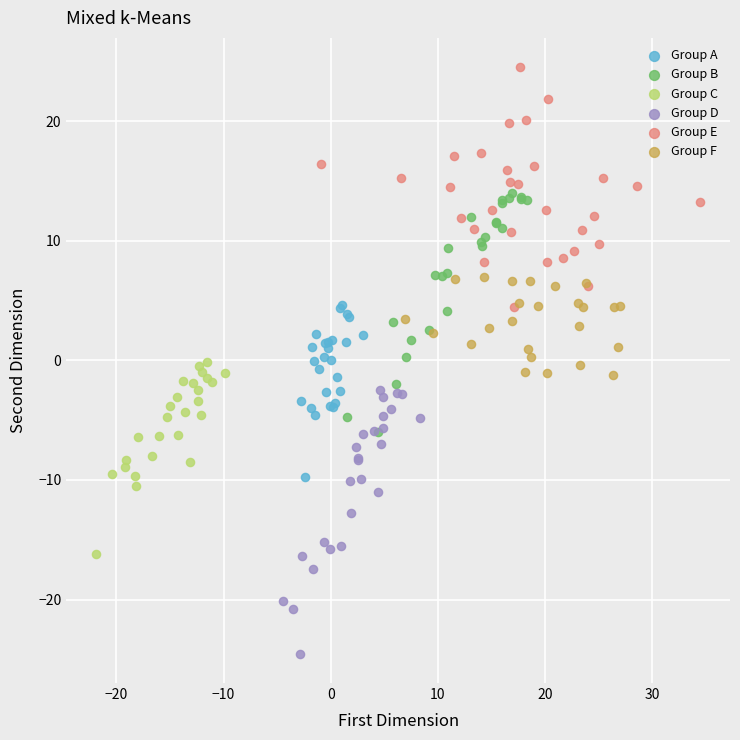

What are all the series names shown in the legend?

Group A, Group B, Group C, Group D, Group E, Group F